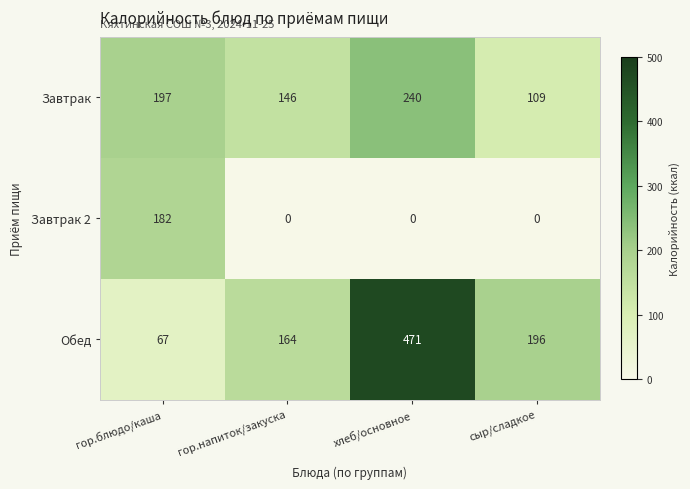

Count the Завтрак values in the range 146 to 240.

3